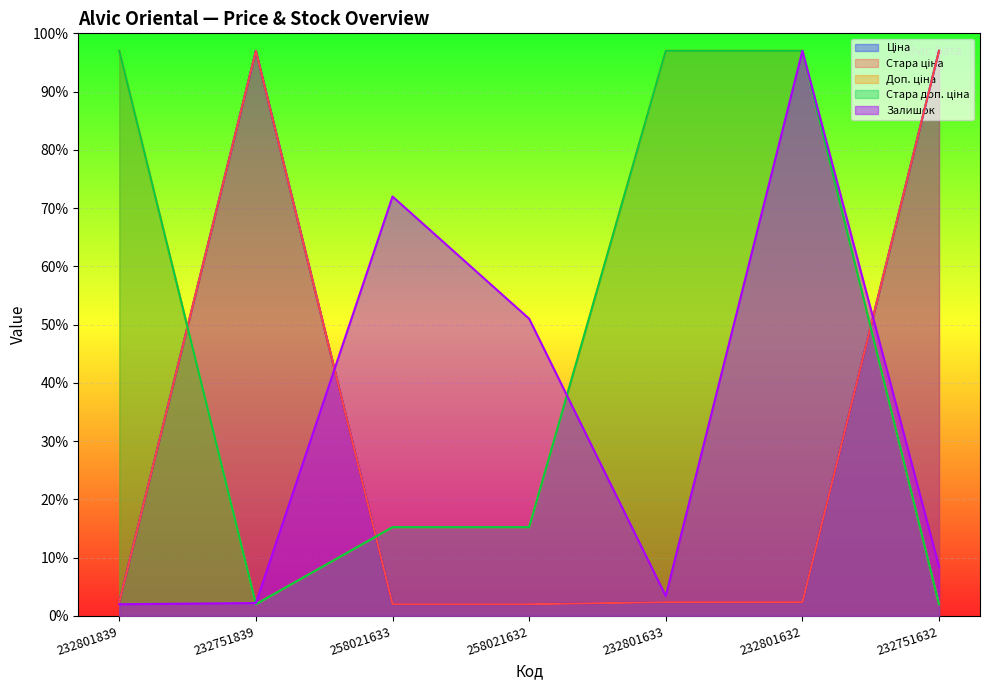

How many lines are shown in the chart?

5